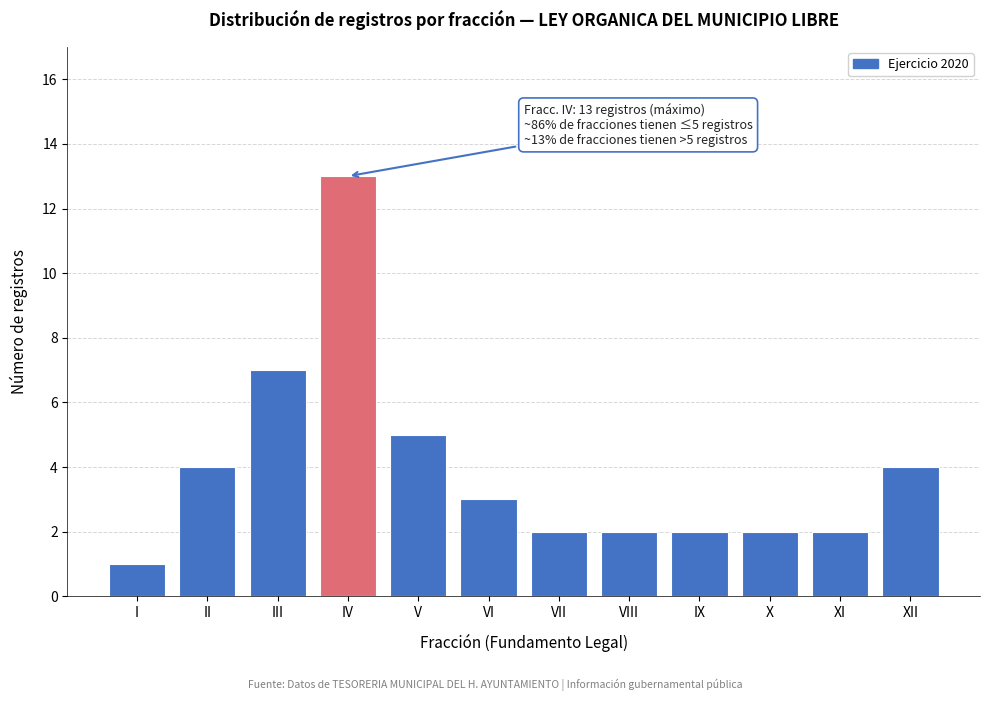

Reading left to right, transcribe all the data shown in this chart.

I=1	II=4	III=7	IV=13	V=5	VI=3	VII=2	VIII=2	IX=2	X=2	XI=2	XII=4